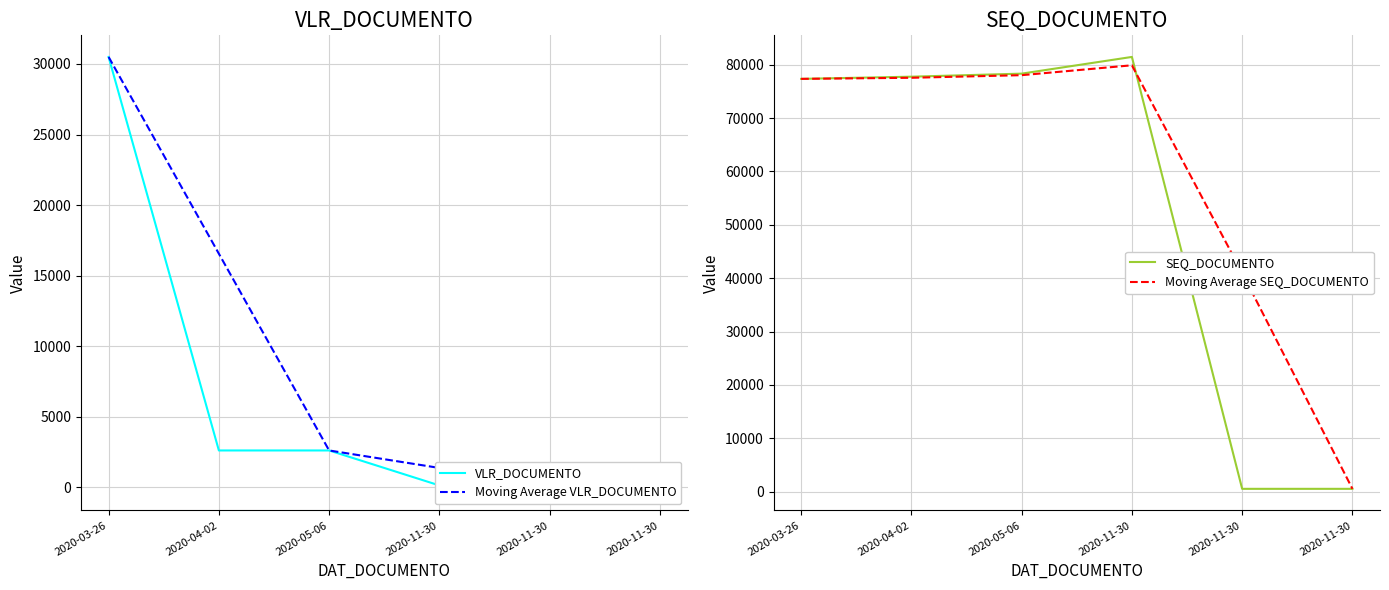

What is the sum of all SEQ_DOCUMENTO values?

315965.0